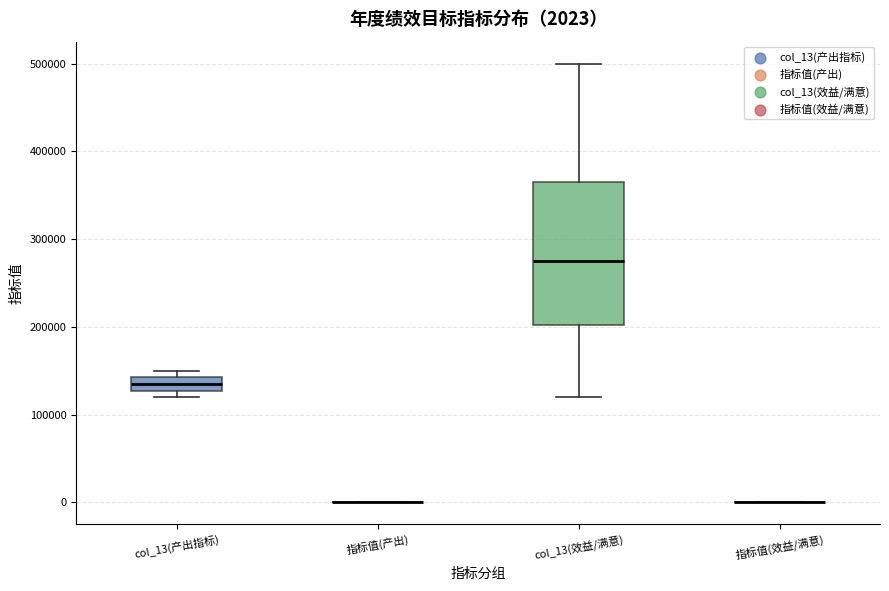

Comparing the boxes themselves (not the whiskers), which one is the tallest?

col_13(效益/满意)